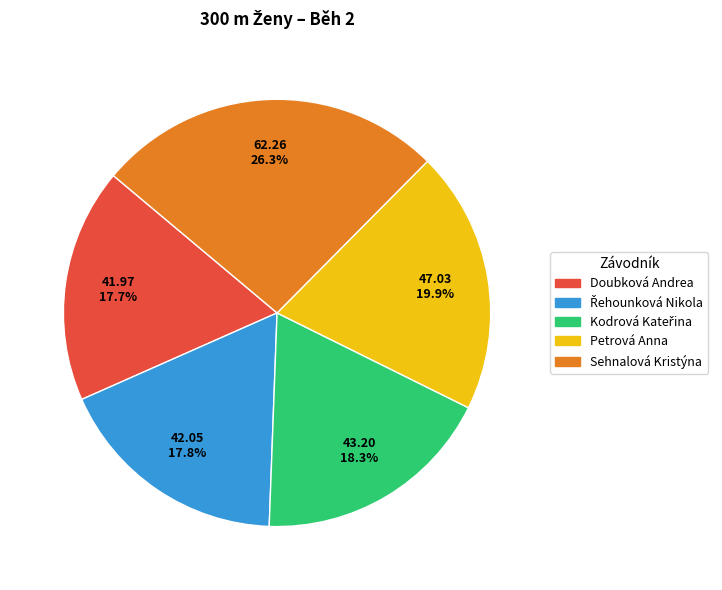

True or false: Sehnalová Kristýna accounts for 18% of the total.

False